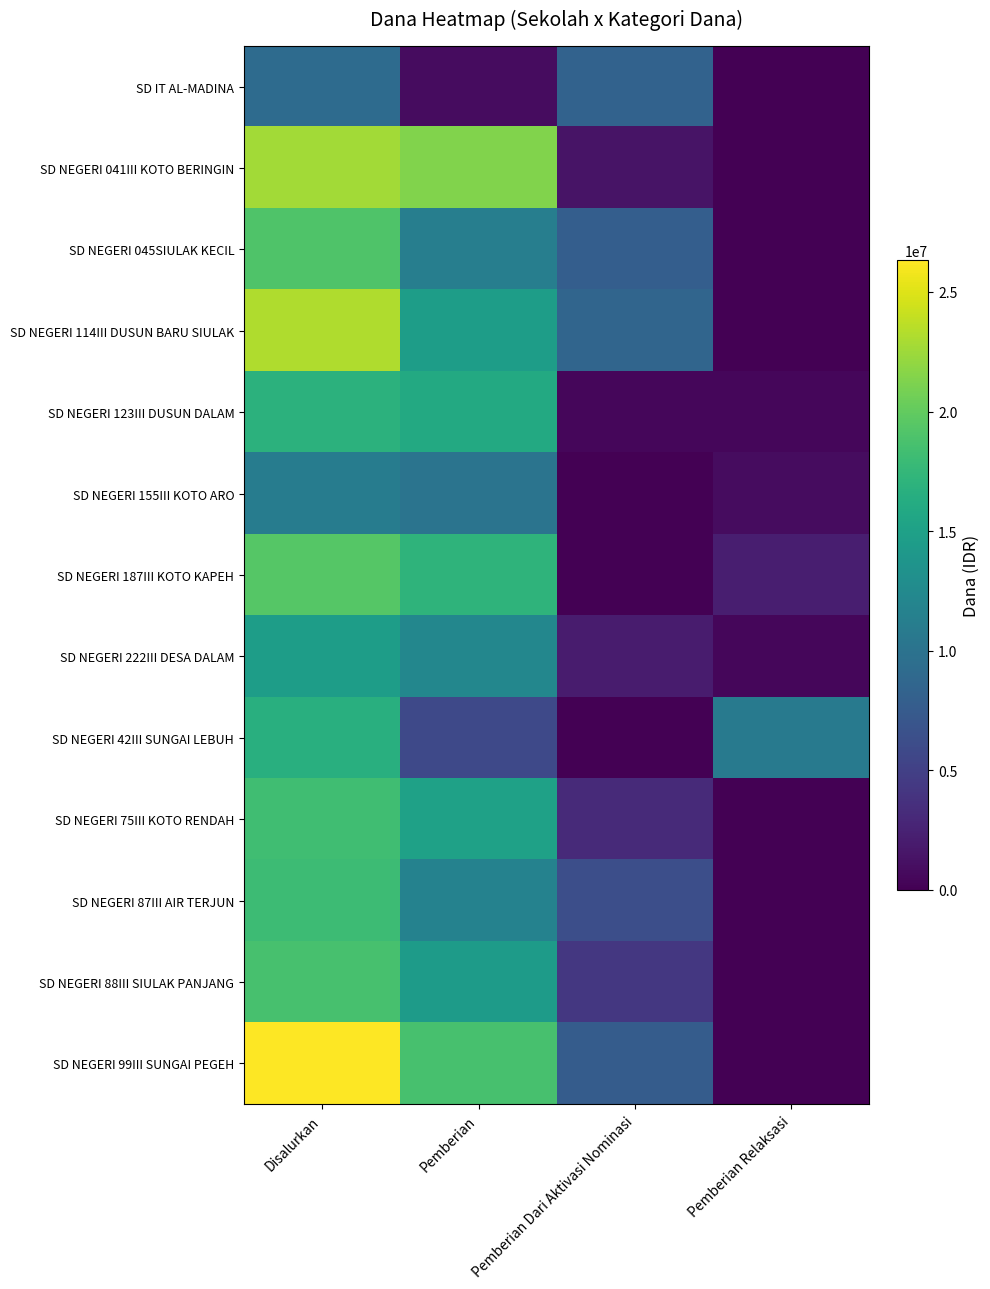

Reading right to left, extract all data points from this chart.

SD IT AL-MADINA: Pemberian Relaksasi=0	Pemberian Dari Aktivasi Nominasi=8325000	Pemberian=900000	Disalurkan=9225000
SD NEGERI 041III KOTO BERINGIN: Pemberian Relaksasi=0	Pemberian Dari Aktivasi Nominasi=1350000	Pemberian=21375000	Disalurkan=22725000
SD NEGERI 045SIULAK KECIL: Pemberian Relaksasi=0	Pemberian Dari Aktivasi Nominasi=7875000	Pemberian=11250000	Disalurkan=19125000
SD NEGERI 114III DUSUN BARU SIULAK: Pemberian Relaksasi=0	Pemberian Dari Aktivasi Nominasi=8550000	Pemberian=14625000	Disalurkan=23175000
SD NEGERI 123III DUSUN DALAM: Pemberian Relaksasi=450000	Pemberian Dari Aktivasi Nominasi=450000	Pemberian=15975000	Disalurkan=16875000
SD NEGERI 155III KOTO ARO: Pemberian Relaksasi=900000	Pemberian Dari Aktivasi Nominasi=0	Pemberian=10125000	Disalurkan=11025000
SD NEGERI 187III KOTO KAPEH: Pemberian Relaksasi=2250000	Pemberian Dari Aktivasi Nominasi=0	Pemberian=17100000	Disalurkan=19350000
SD NEGERI 222III DESA DALAM: Pemberian Relaksasi=450000	Pemberian Dari Aktivasi Nominasi=2025000	Pemberian=12150000	Disalurkan=14625000
SD NEGERI 42III SUNGAI LEBUH: Pemberian Relaksasi=10800000	Pemberian Dari Aktivasi Nominasi=0	Pemberian=5850000	Disalurkan=16650000
SD NEGERI 75III KOTO RENDAH: Pemberian Relaksasi=0	Pemberian Dari Aktivasi Nominasi=3150000	Pemberian=15075000	Disalurkan=18225000
SD NEGERI 87III AIR TERJUN: Pemberian Relaksasi=0	Pemberian Dari Aktivasi Nominasi=6300000	Pemberian=11700000	Disalurkan=18000000
SD NEGERI 88III SIULAK PANJANG: Pemberian Relaksasi=0	Pemberian Dari Aktivasi Nominasi=4275000	Pemberian=14400000	Disalurkan=18675000
SD NEGERI 99III SUNGAI PEGEH: Pemberian Relaksasi=0	Pemberian Dari Aktivasi Nominasi=7650000	Pemberian=18675000	Disalurkan=26325000